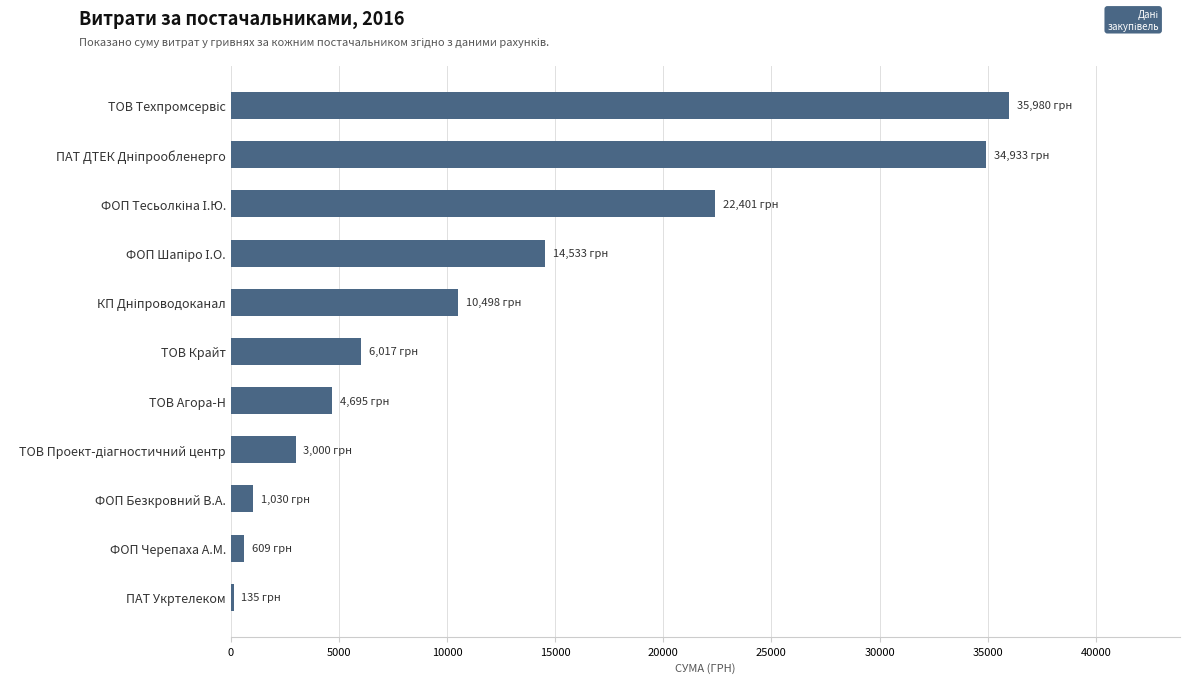

How many bars are there in total?

11